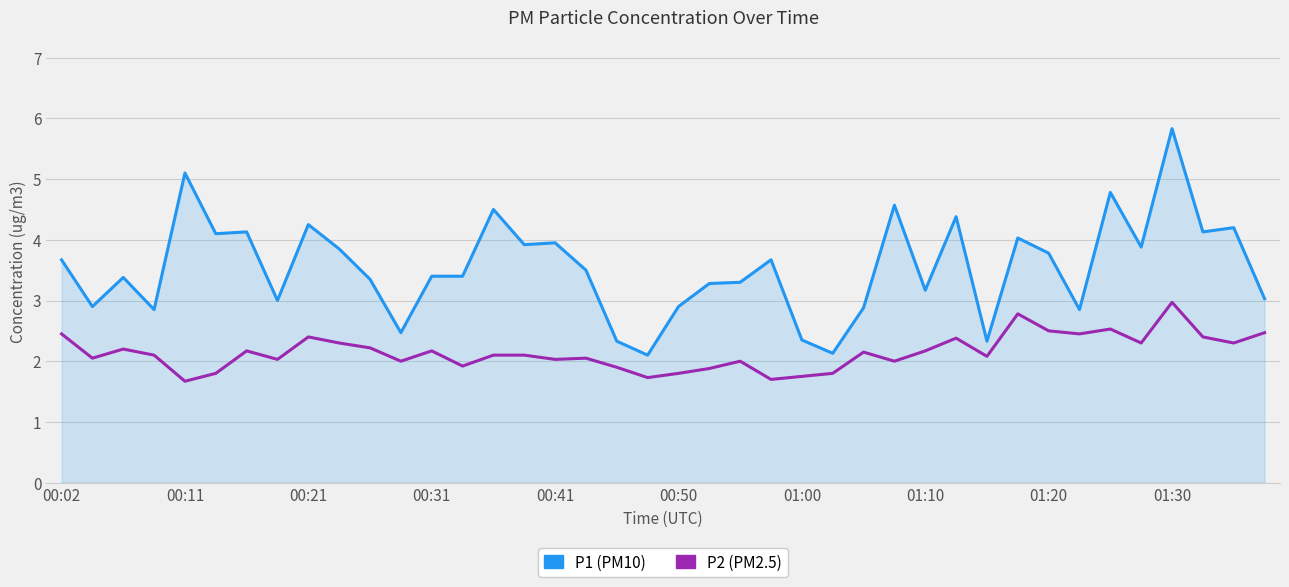

What is the sum of all P2 (PM2.5) values?

85.8